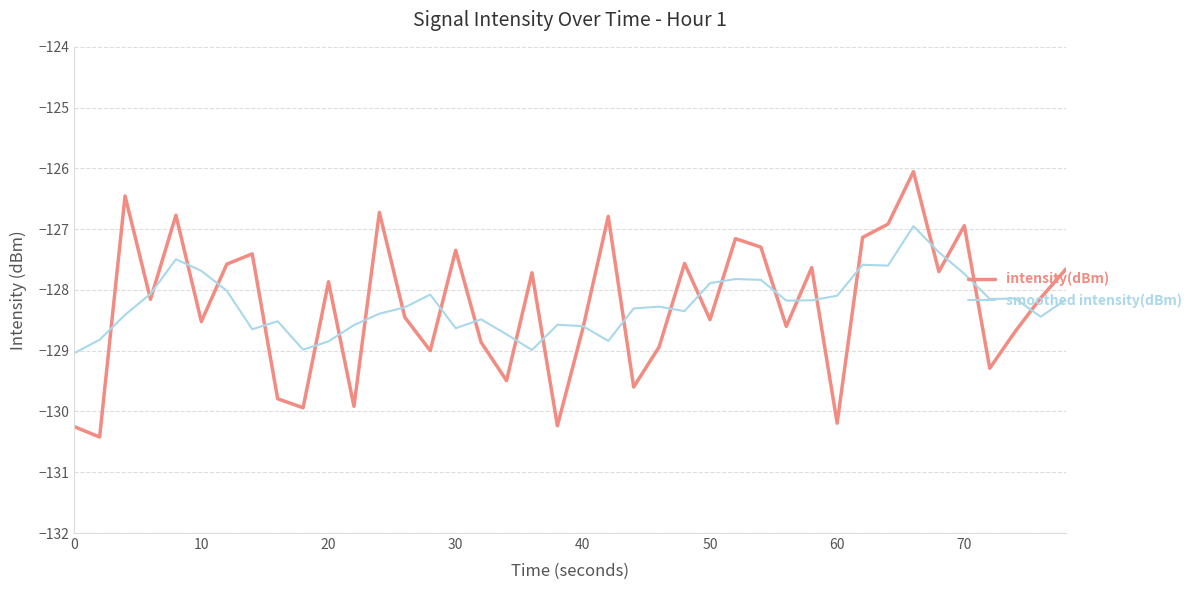

How many interior local peaks does the intensity(dBm) series have?

13